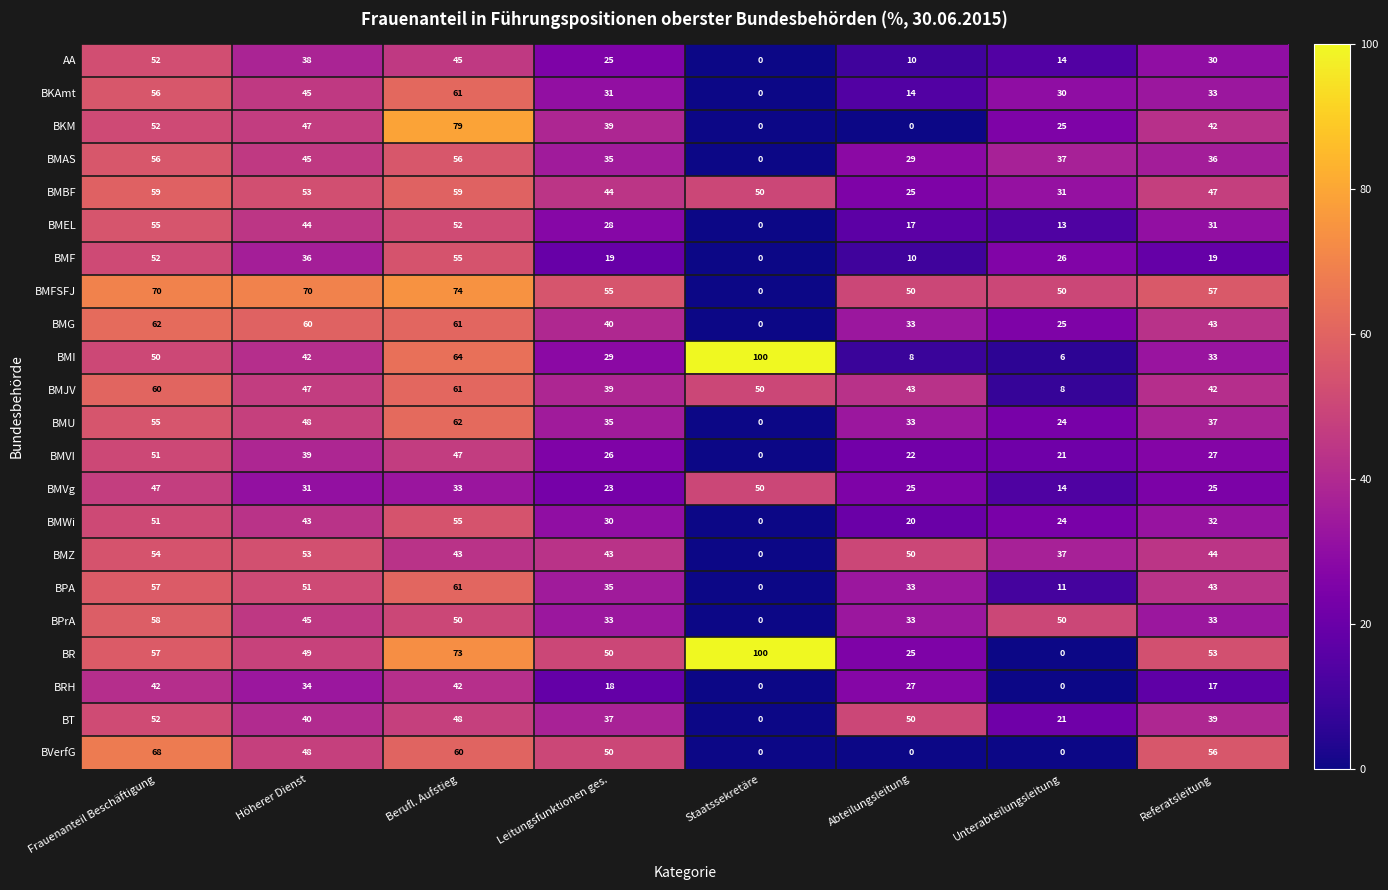

What is the total value across all series at Höherer Dienst?

1008